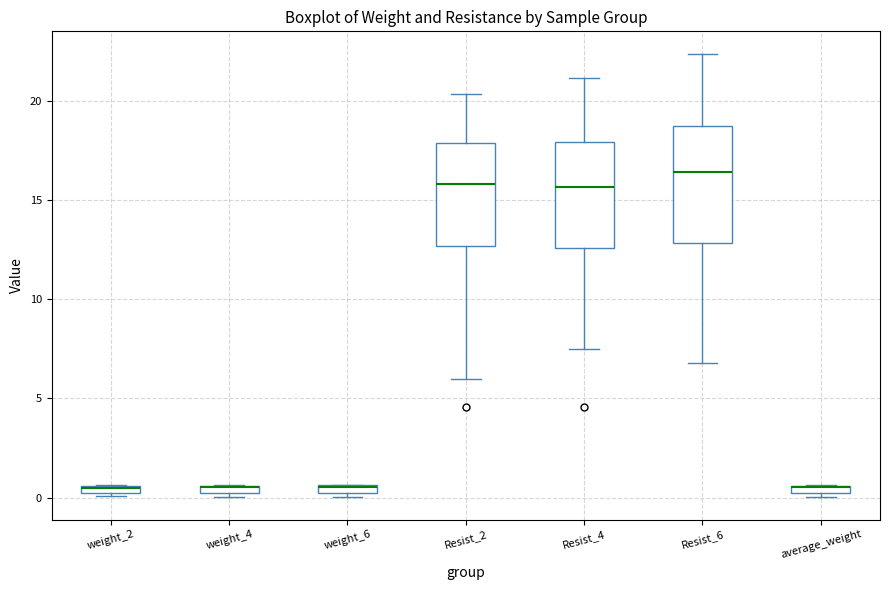

Where does the upper whisker of the box for Resist_6 end on the y-axis? The values are not printed on the chart, so give them approximately, as read against the axis.

22.5